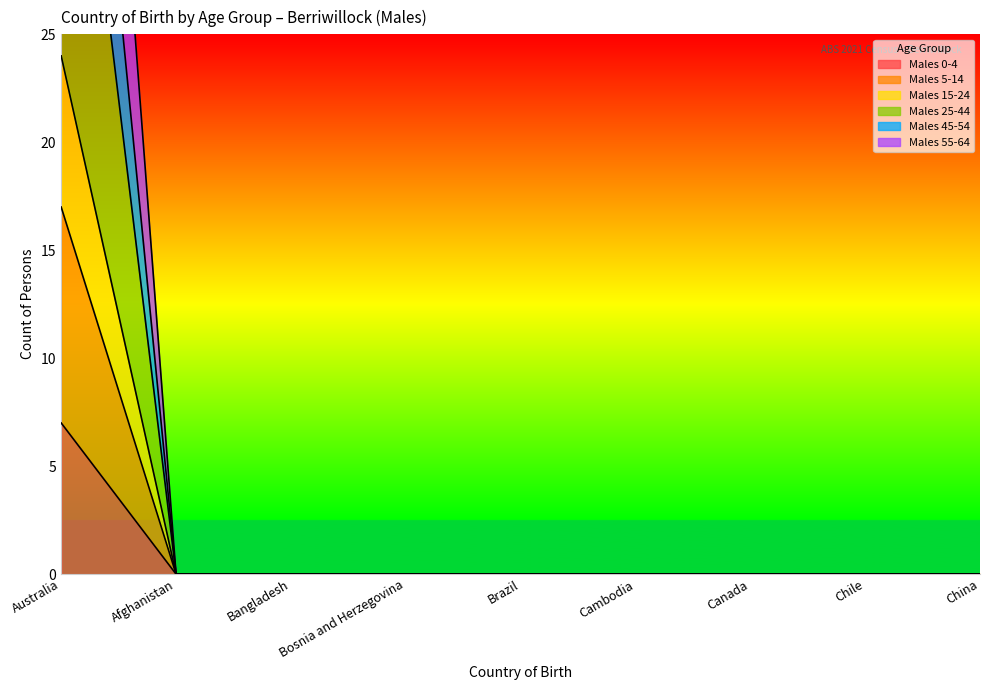

At China, list the series in order from smallest to largest.

Males 0-4, Males 5-14, Males 15-24, Males 25-44, Males 45-54, Males 55-64